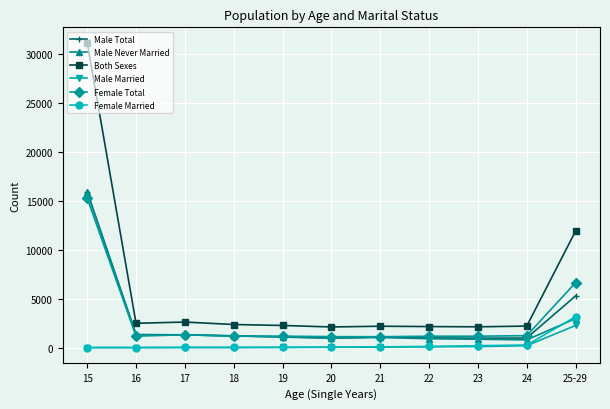

How many data points does each series have?

11